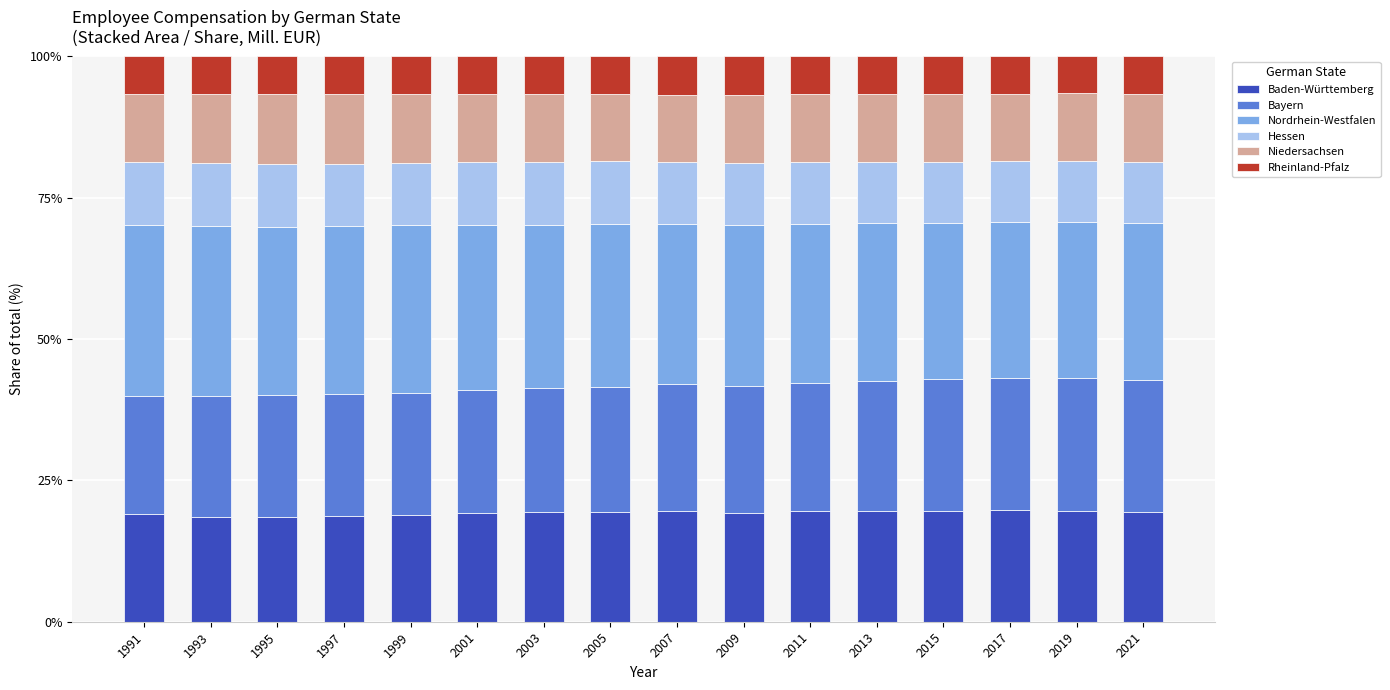

What is the sum of all Baden-Württemberg values?

308.2